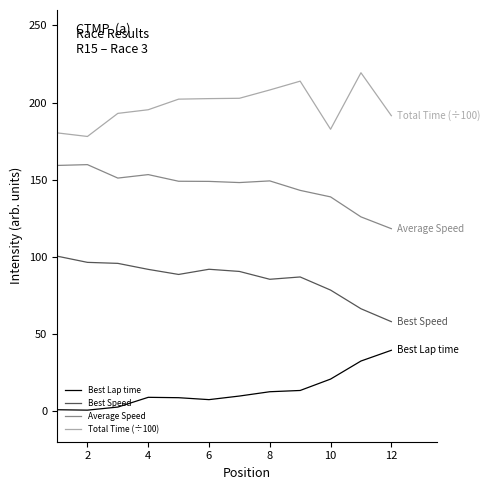

Rank the series by their average value, from highest to lowest.

Total Time (÷100), Average Speed, Best Speed, Best Lap time